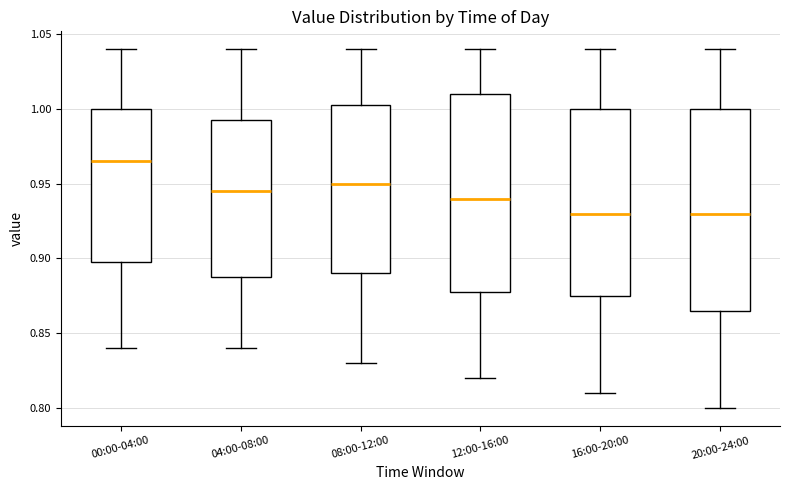

Reading left to right, read every box against the y-axis: the position of its median line, the range the box covers, and the ends of its whiskers. The values are not printed on the chart, so give them approximately, as read against the axis.

00:00-04:00: median 0.965, box 0.900 to 1.000, whiskers 0.840 to 1.040
04:00-08:00: median 0.945, box 0.890 to 0.995, whiskers 0.840 to 1.040
08:00-12:00: median 0.950, box 0.890 to 1.005, whiskers 0.830 to 1.040
12:00-16:00: median 0.940, box 0.880 to 1.010, whiskers 0.820 to 1.040
16:00-20:00: median 0.930, box 0.875 to 1.000, whiskers 0.810 to 1.040
20:00-24:00: median 0.930, box 0.865 to 1.000, whiskers 0.800 to 1.040